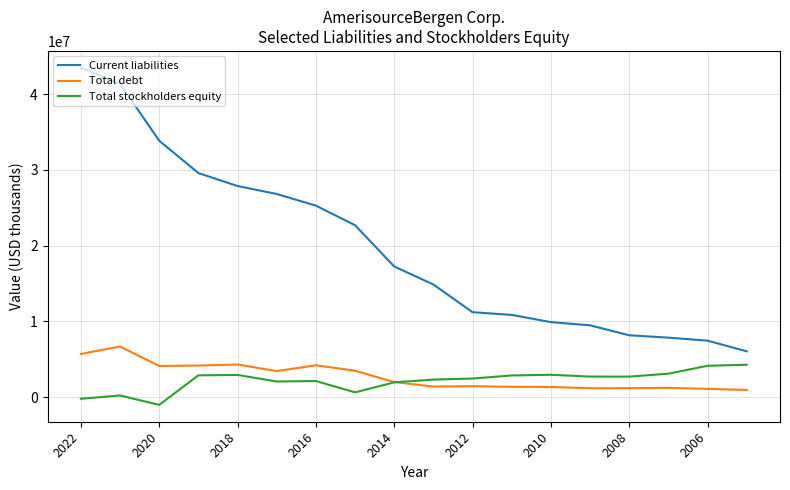

What is the difference between the maximum and second lowest values in the Total stockholders equity series?

4491916